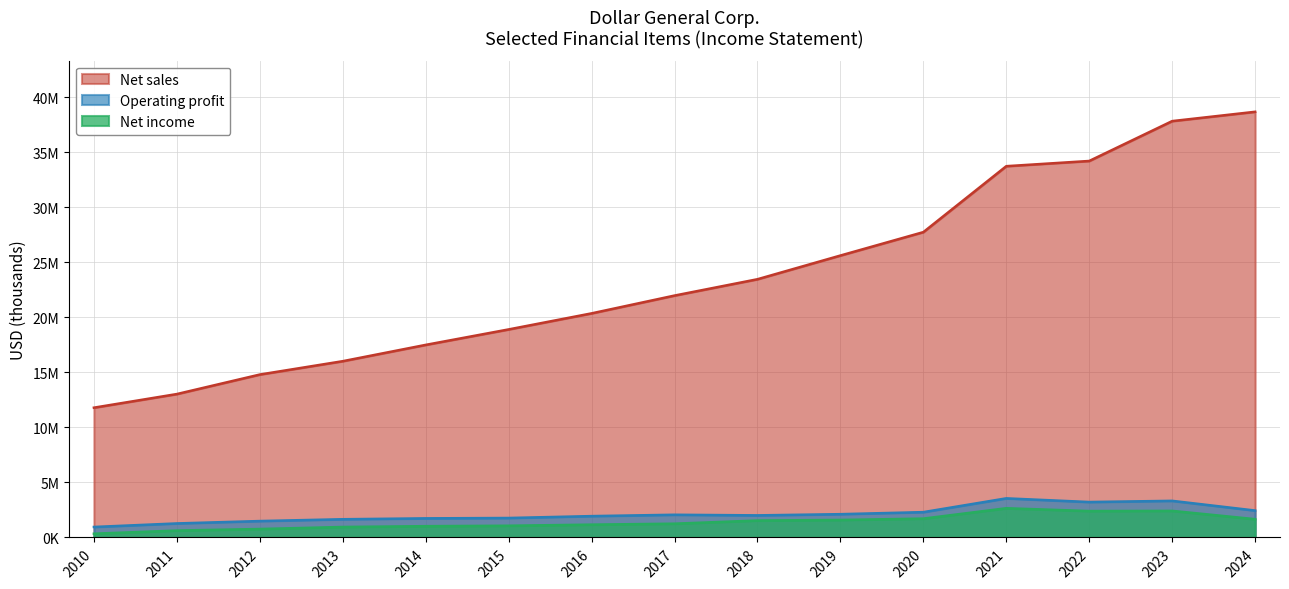

What is the approximate value of Operating profit at 2016?

1940294